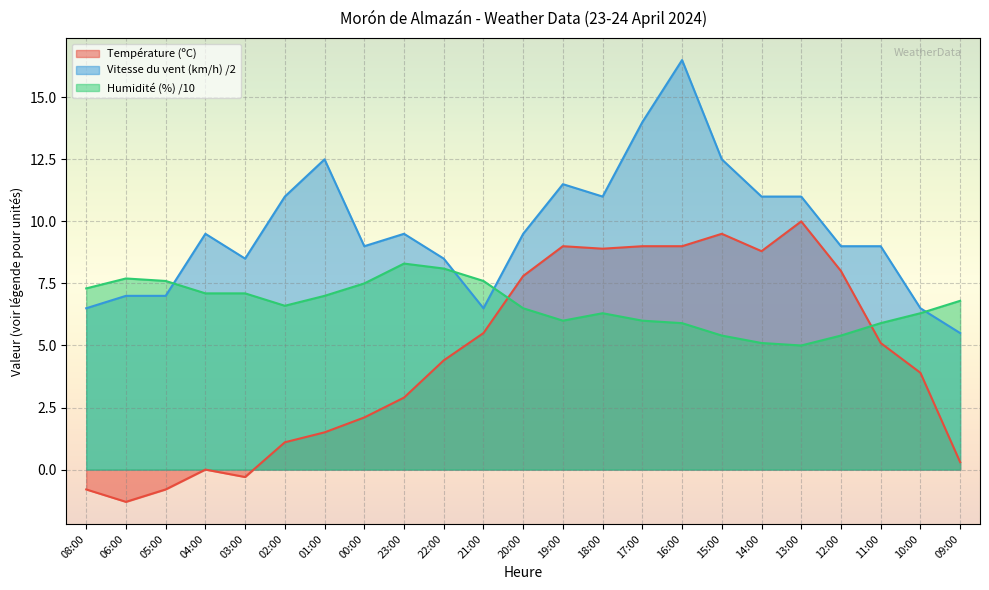

What is the maximum value for Vitesse du vent (km/h)?

16.5